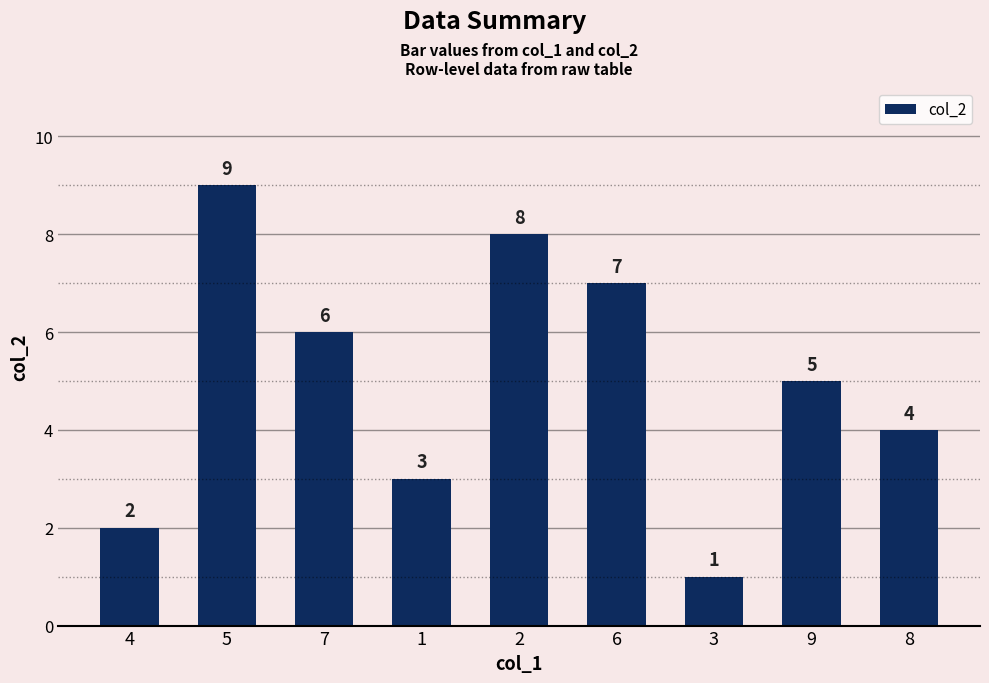

How many bars are there in total?

9